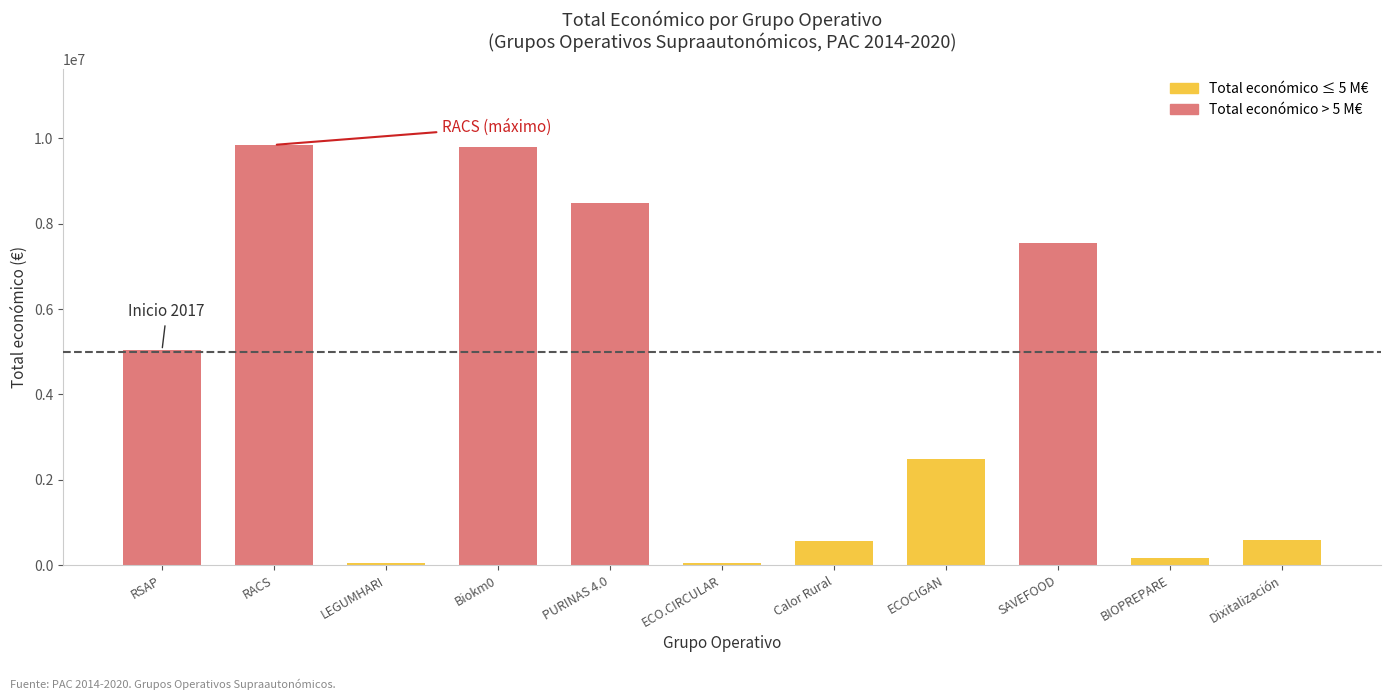

What is the sum of the values at RSAP and SAVEFOOD?

12581185